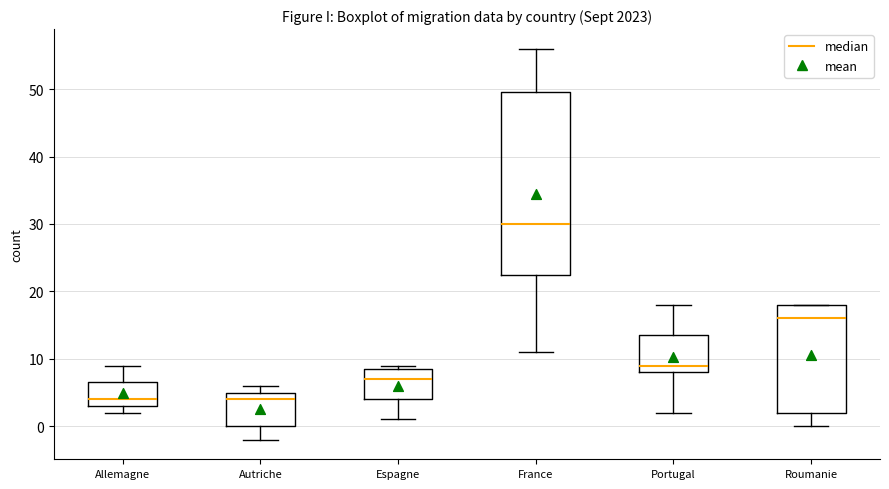

Which box is the tallest, from its lower edge to its upper edge?

France